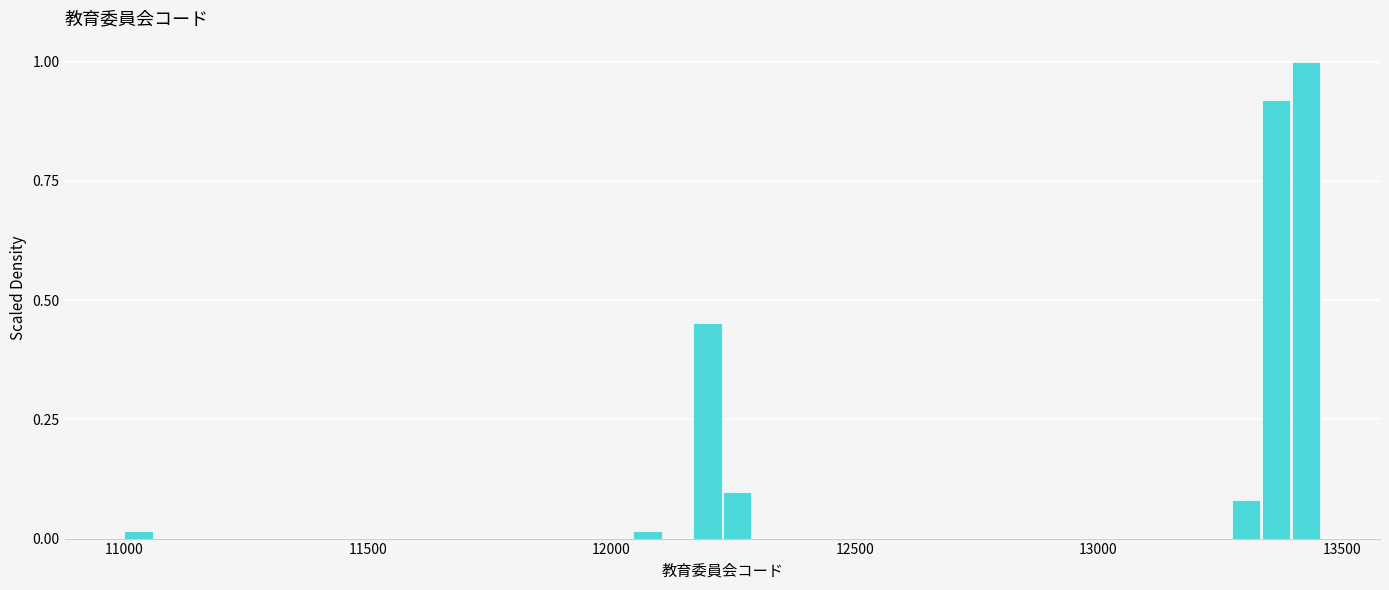

Read against the x-axis, roughly where is the centre of the tallest bar?

13450